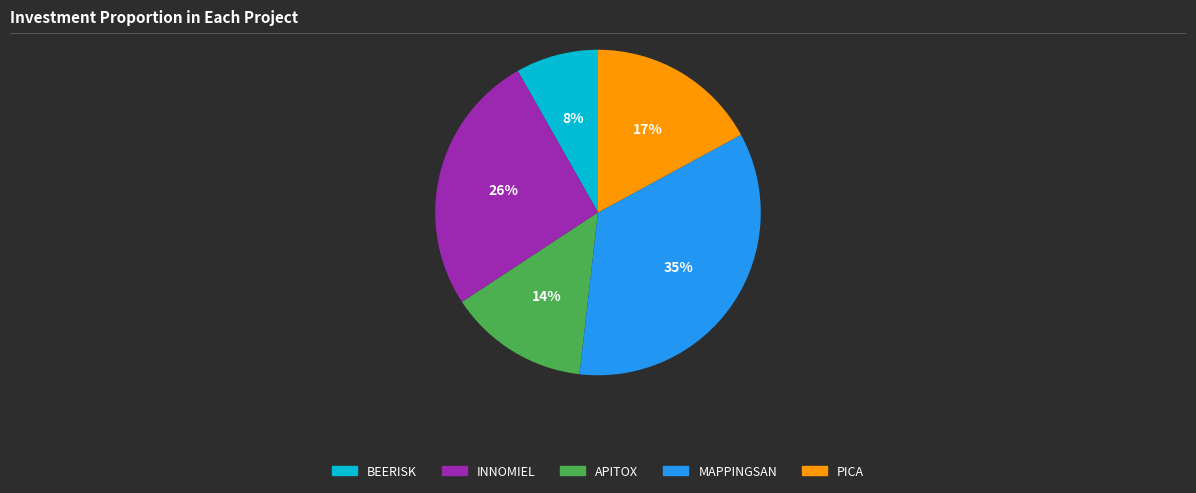

To the nearest percent, what portion does INNOMIEL represent?

26%